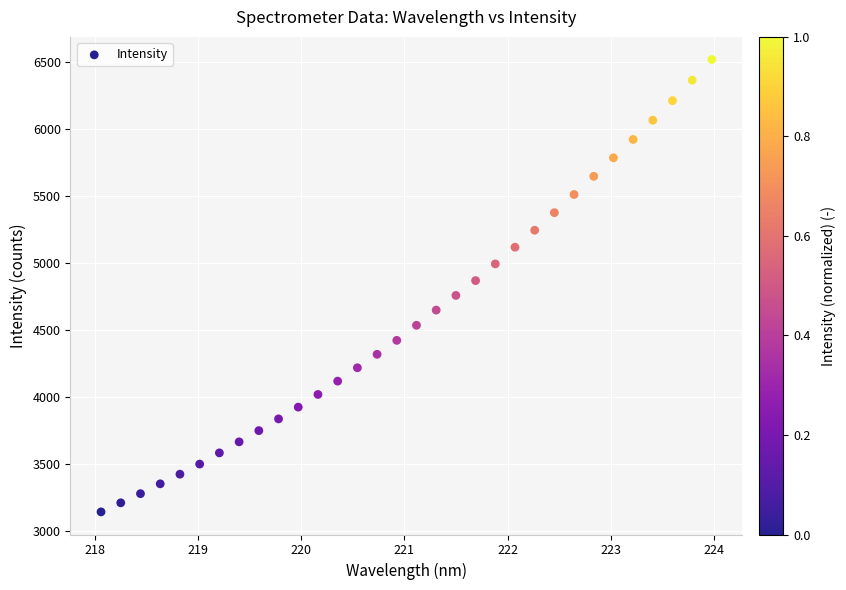

What is the range of Y values (max minus min)?

3377.1